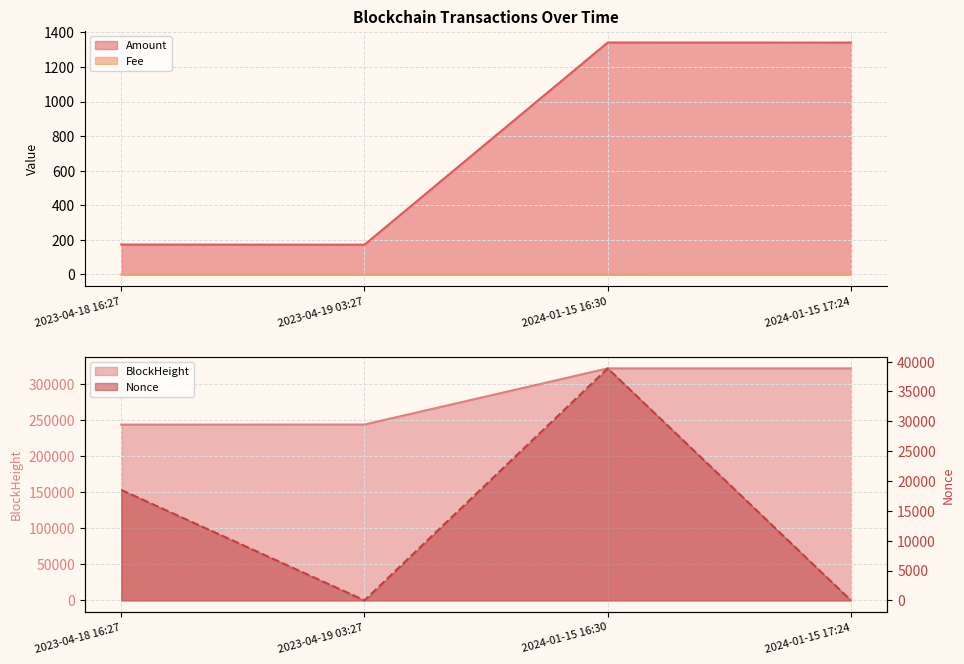

How many distinct data groups are displayed?

4